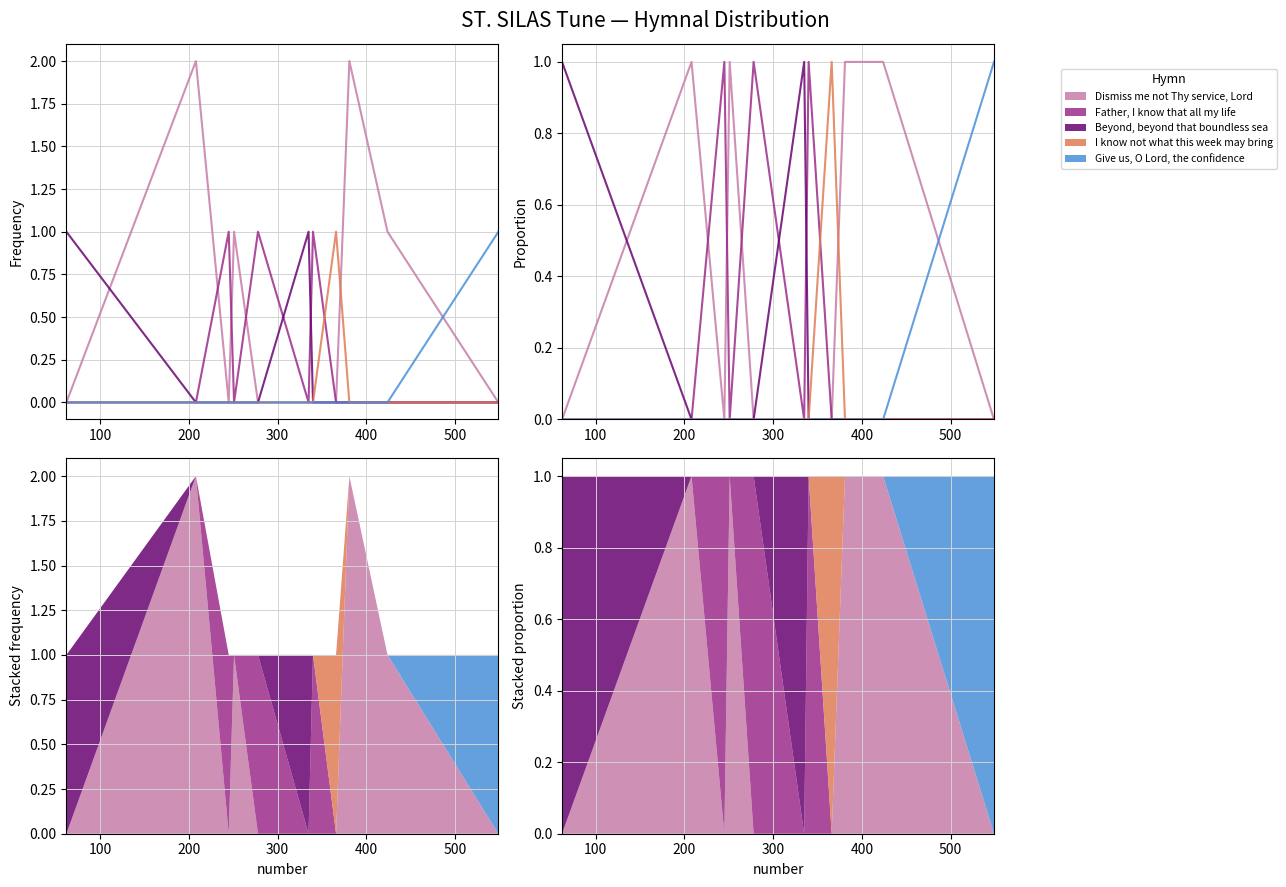

True or false: Give us, O Lord, the confidence has a value of 0 at 400.

False